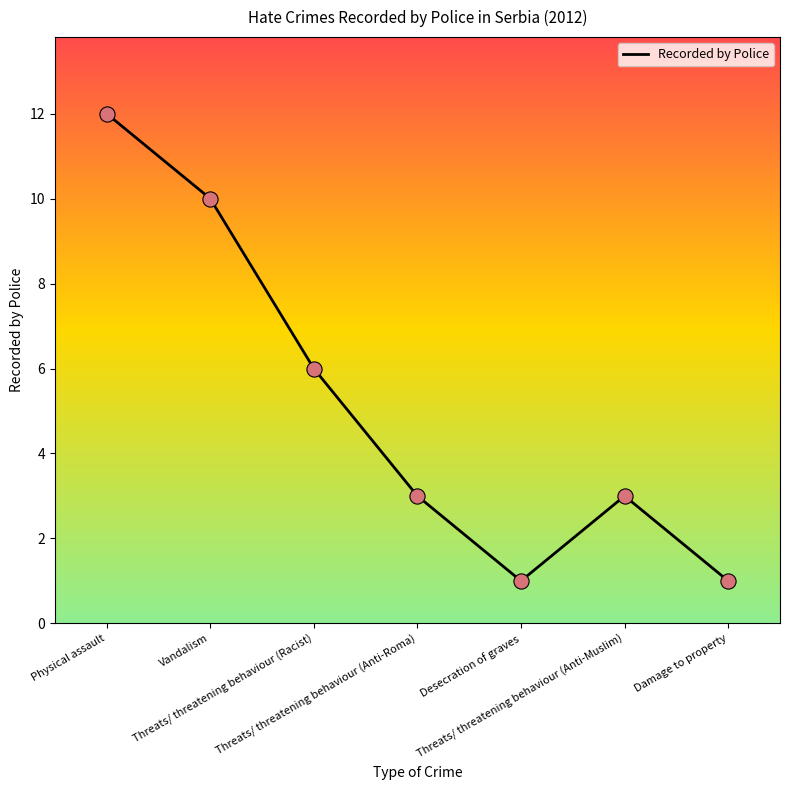

Which has a higher value, Damage to property or Threats/ threatening behaviour (Racist)?

Threats/ threatening behaviour (Racist)